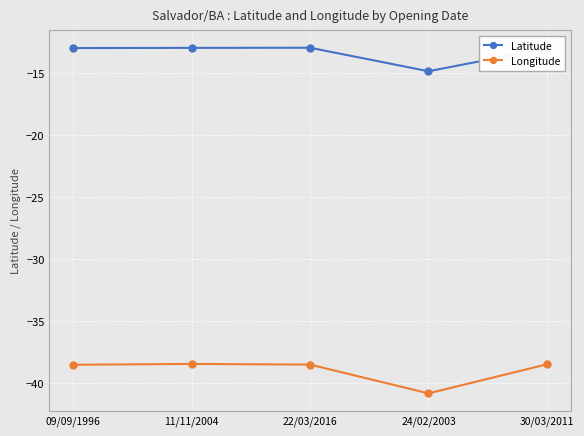

True or false: Longitude and Latitude cross at least once.

False